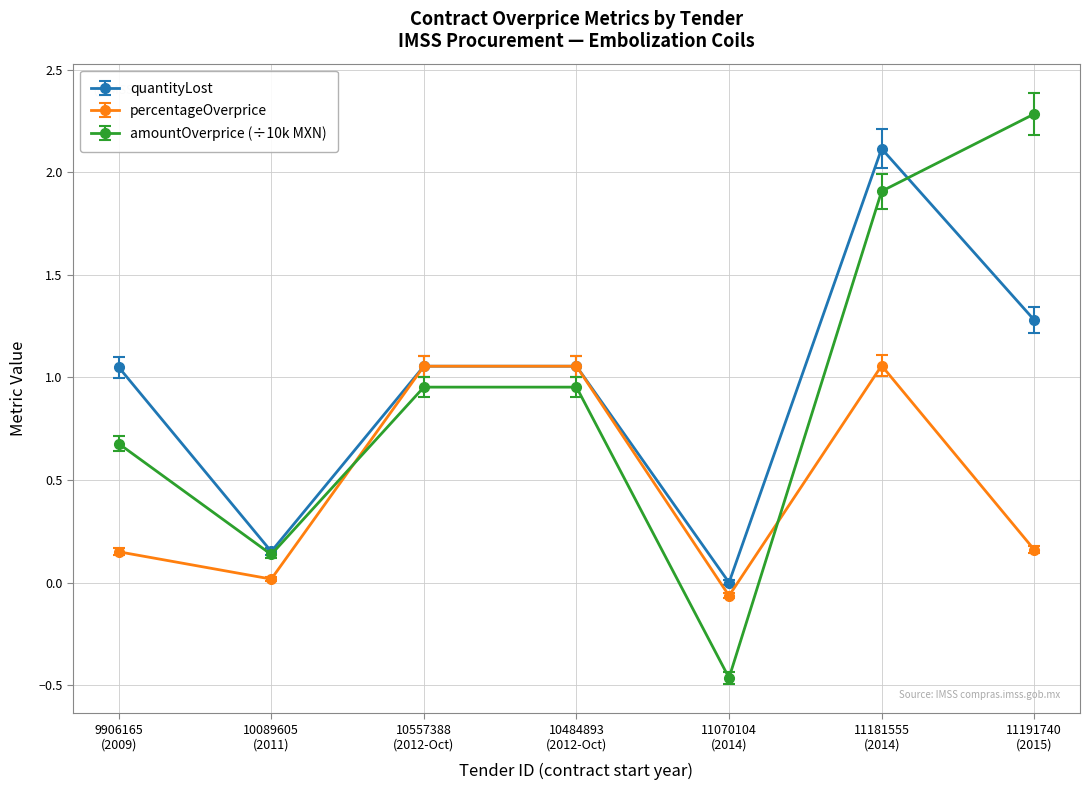

What is the value of the amountOverprice (÷10k MXN) point at the 7th from the left?

2.3